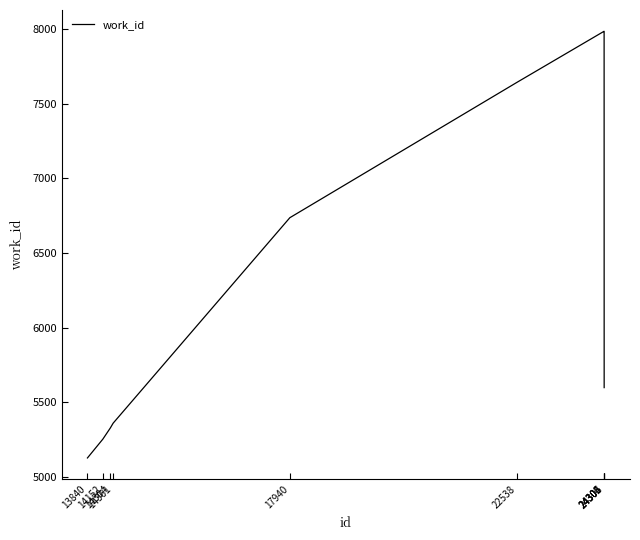

Reading right to left, list all the values displayed in this chart.

24306=5598	24305=7984	24304=7984	24302=7984	22538=7642	17940=6736	14361=5360	14304=5328	14152=5253	13840=5127